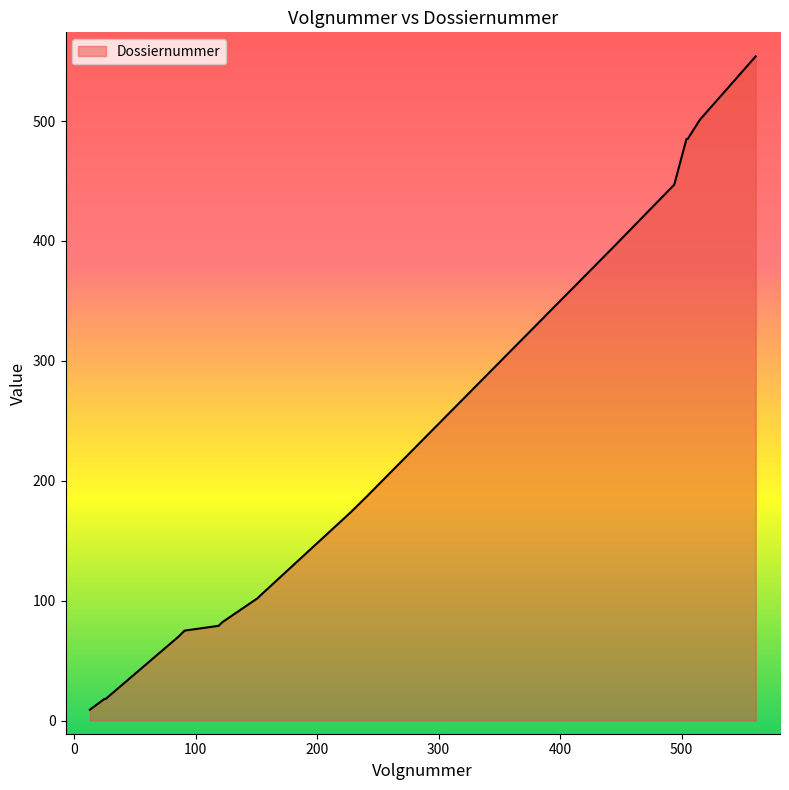

What is the maximum value shown in the chart?

554